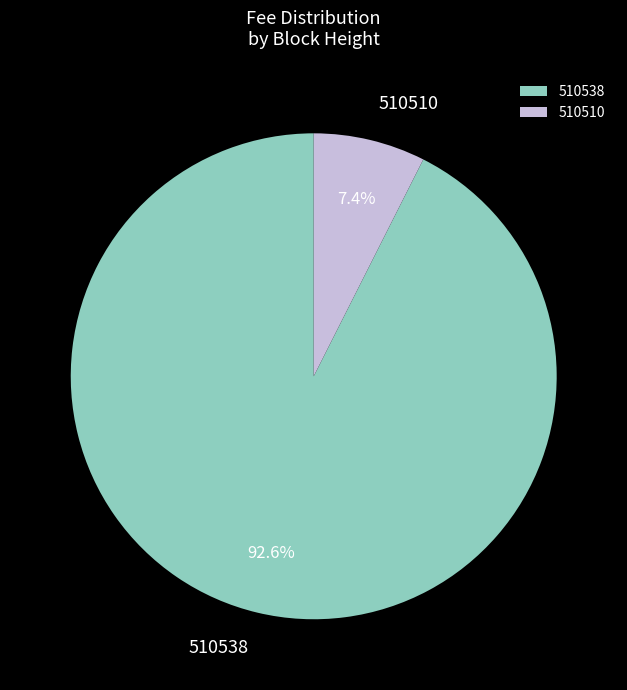

Which category has the biggest portion of the pie?

510538